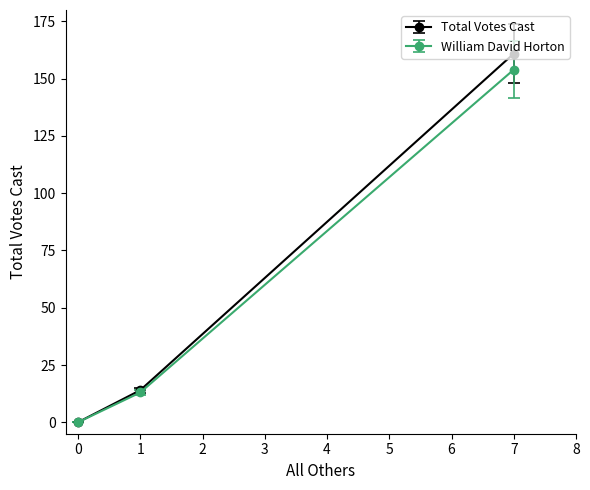

Which series has the largest range (max minus min)?

Total Votes Cast